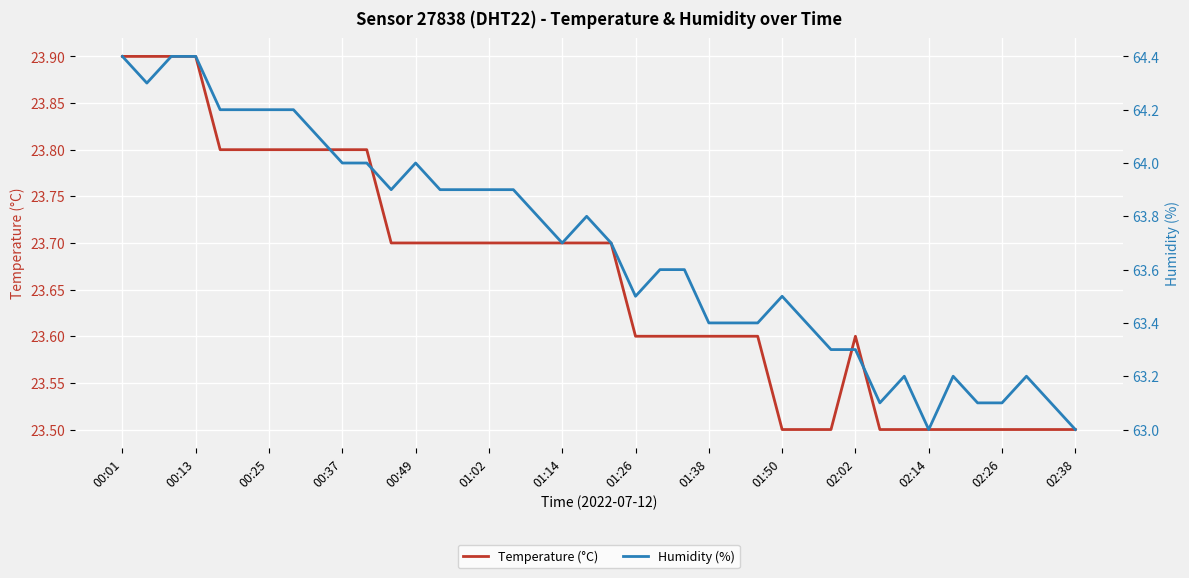

What is the lowest value of the Temperature (°C) series?

23.5